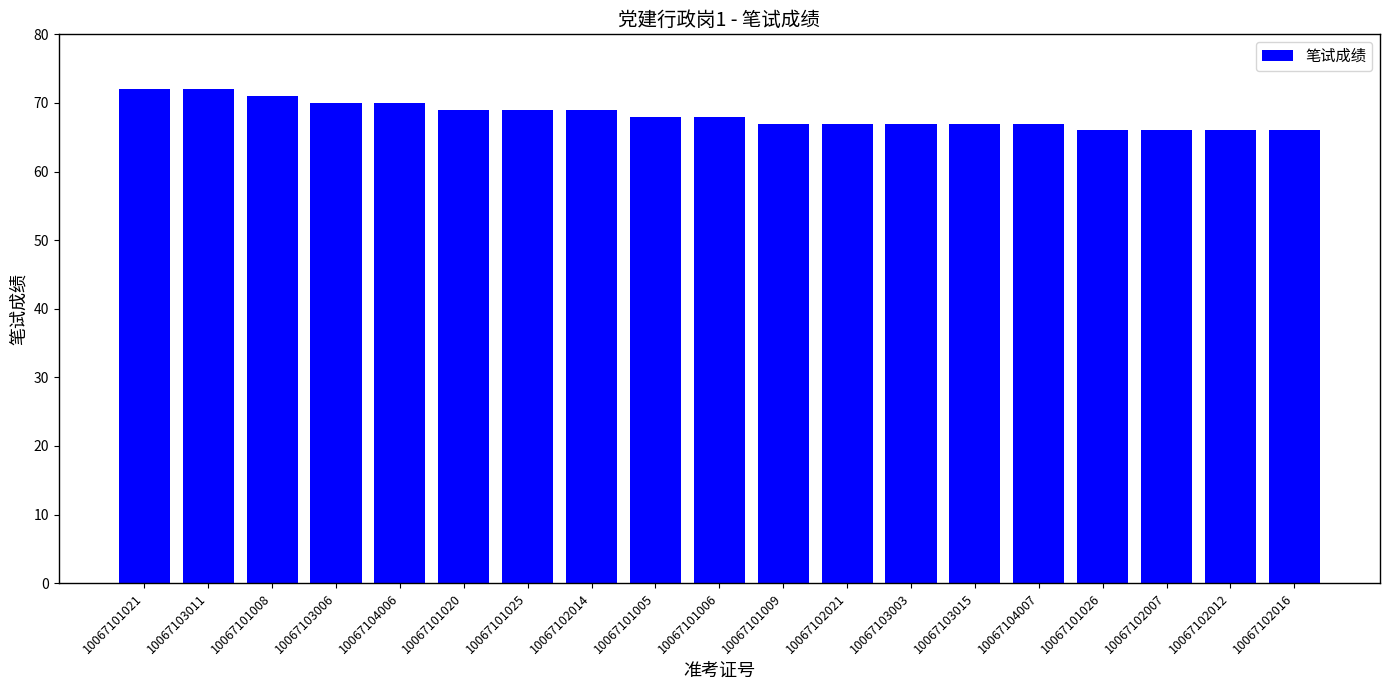

The chart shows a value of 122 at 10067101025. True or false?

False